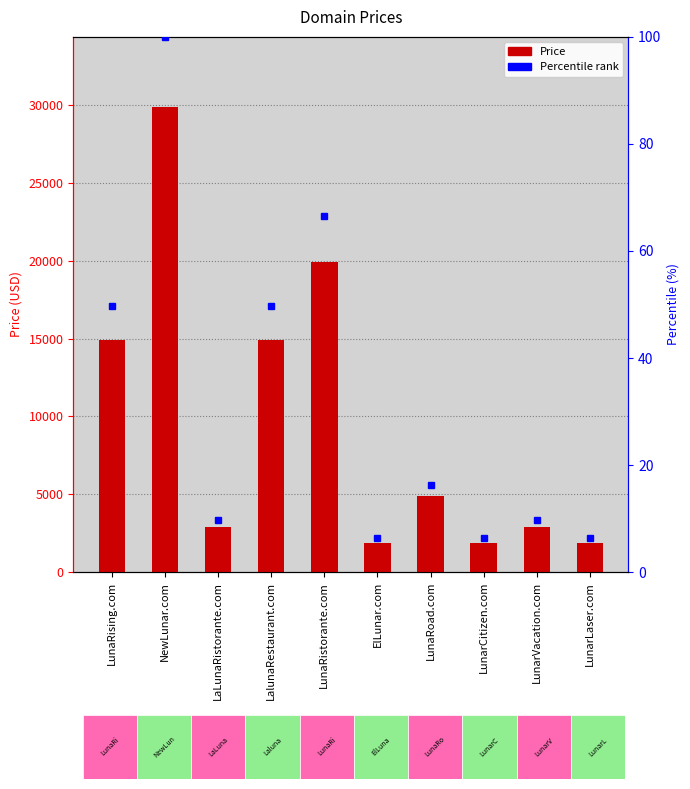

What is the label of the 4th bar from the left?

LalunaRestaurant.com